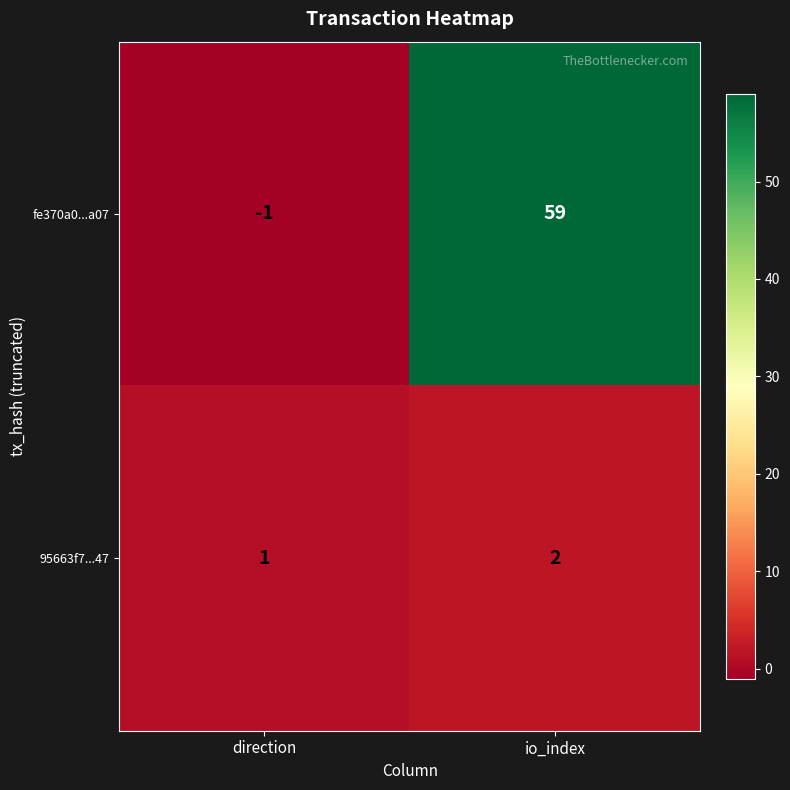

At how many categories does at least one series exceed 3?

1